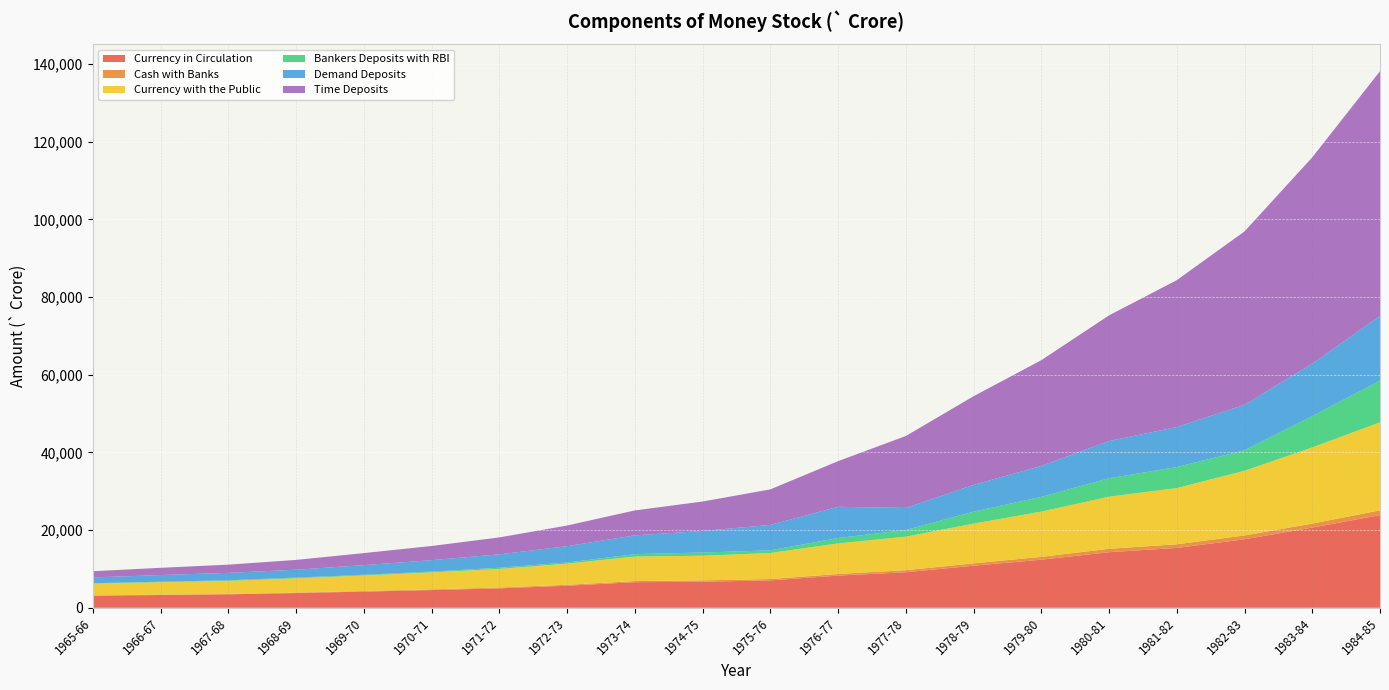

Reading right to left, transcribe all the data shown in this chart.

Currency in Circulation: 23875	20643	17639	15411	14307	12382	10835	9152	8288	7053	6701	6595	5680	5006	4557	4160	3794	3468	3289	3112
Cash with Banks: 1203	1040	980	937	881	728	604	521	415	348	354	274	242	205	186	165	112	92	90	78
Currency with the Public: 22672	19603	16659	14474	13426	11654	10231	8631	7873	6705	6347	6321	5438	4801	4371	3995	3682	3376	3199	3034
Bankers Deposits with RBI: 10746	8060	5285	5419	4734	3800	3081	1719	1389	678	828	625	295	296	205	173	194	137	134	104
Demand Deposits: 16648	13504	11690	10295	9587	7955	6895	5687	8030	6543	5553	4826	4204	3442	2943	2483	2016	1918	1711	1478
Time Deposits: 63018	53127	44649	37815	32350	27226	22820	18518	11757	9155	7574	6424	5313	4370	3646	3103	2527	2110	1867	1605